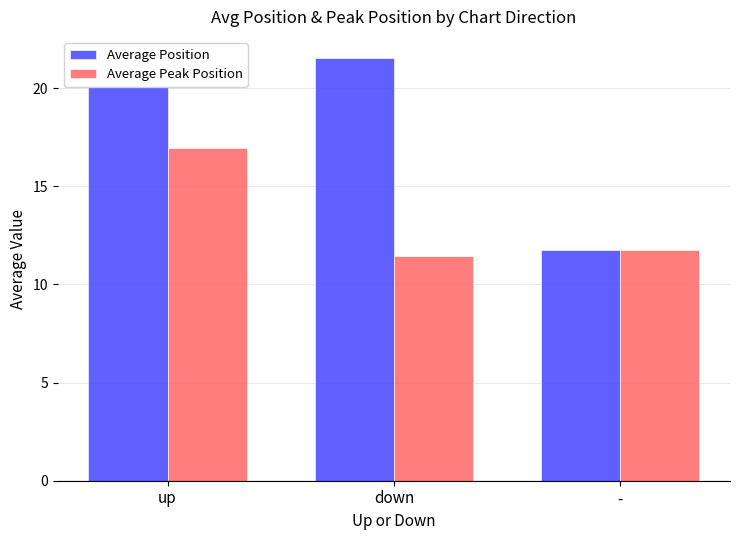

The Average Position series shows 21.5 at down. True or false?

True